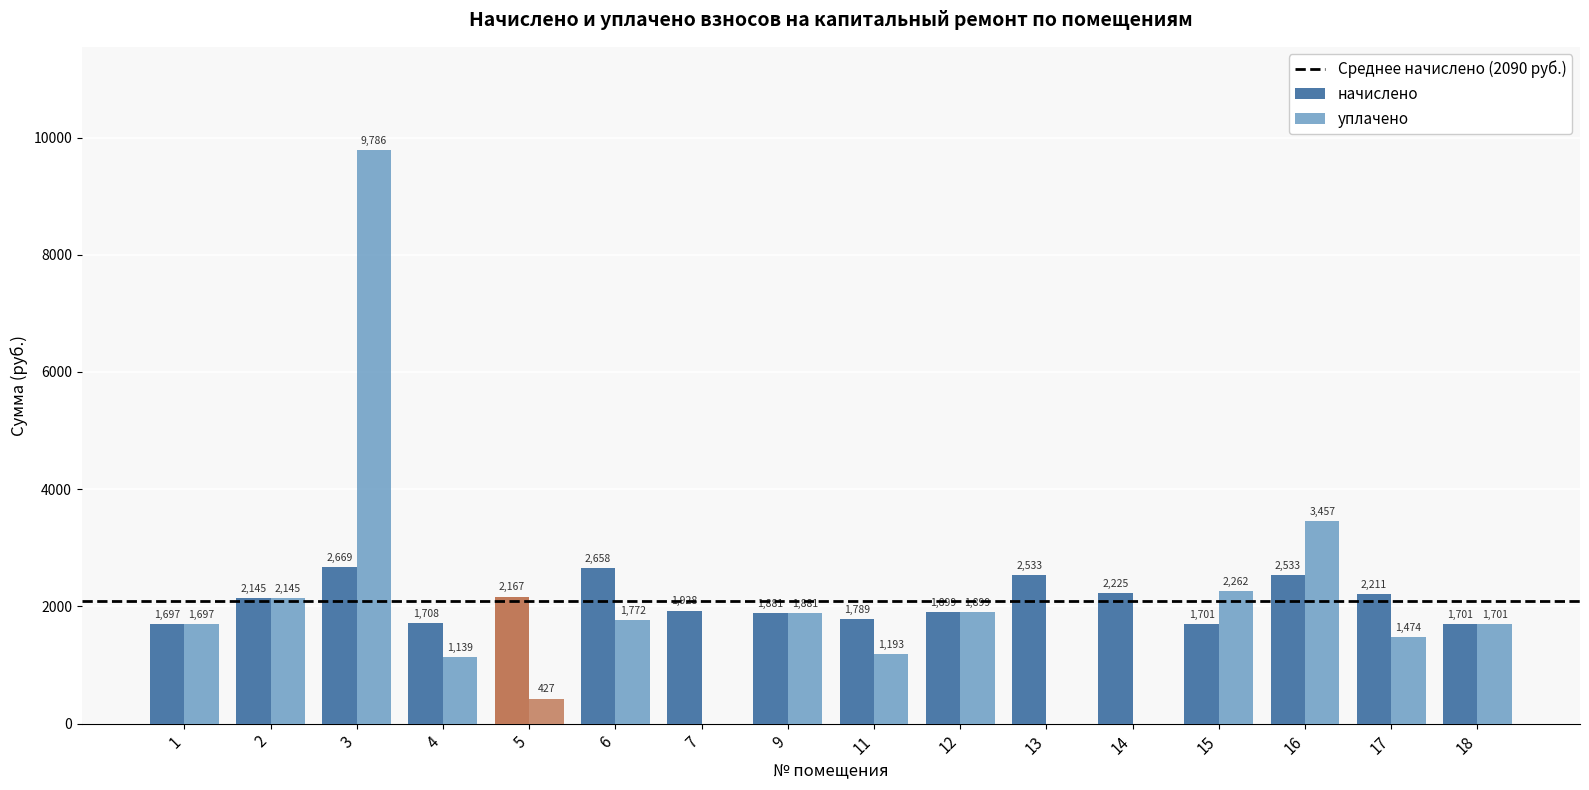

How many positive values does the уплачено series have?

13